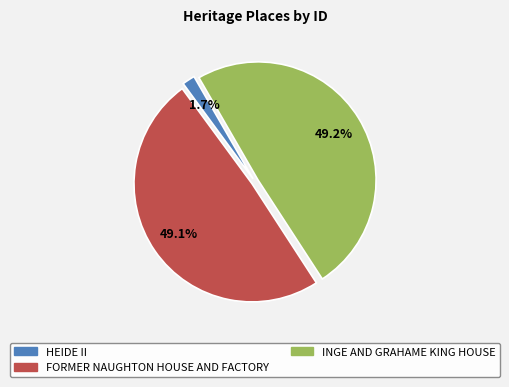

To the nearest percent, what portion does FORMER NAUGHTON HOUSE AND FACTORY represent?

49%